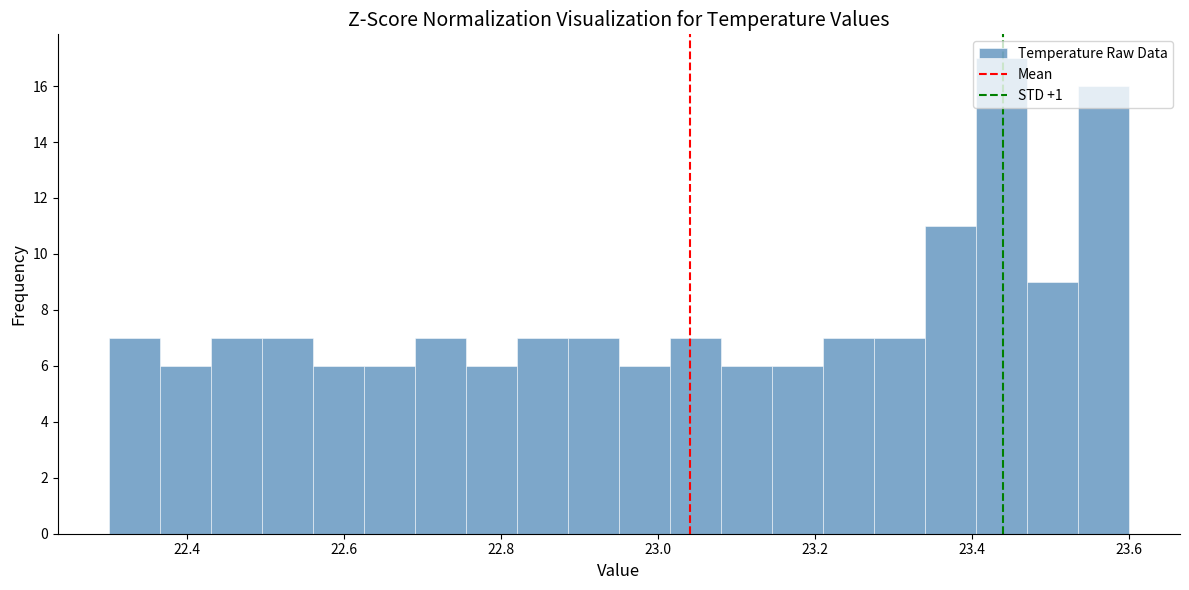

Read against the x-axis, roughly where is the centre of the tallest bar?

23.44